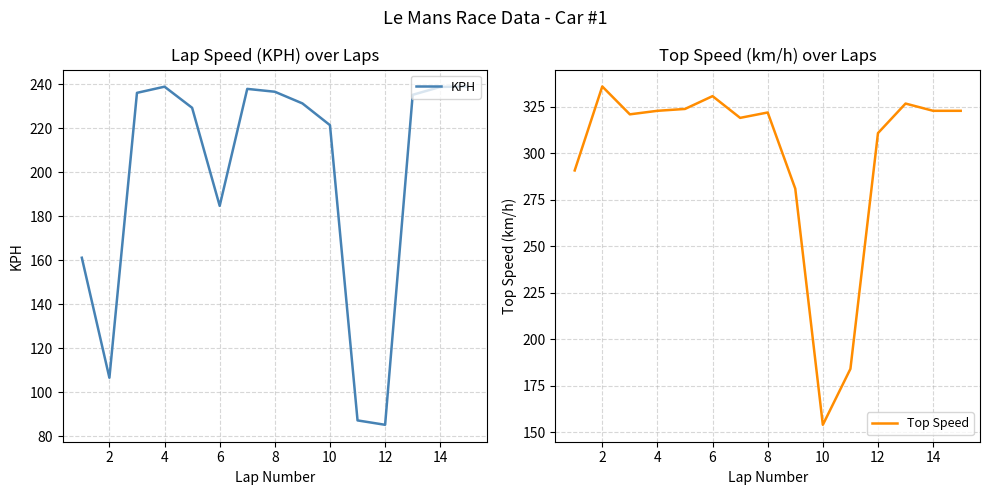

Where does the Top Speed series first go above 322?

2